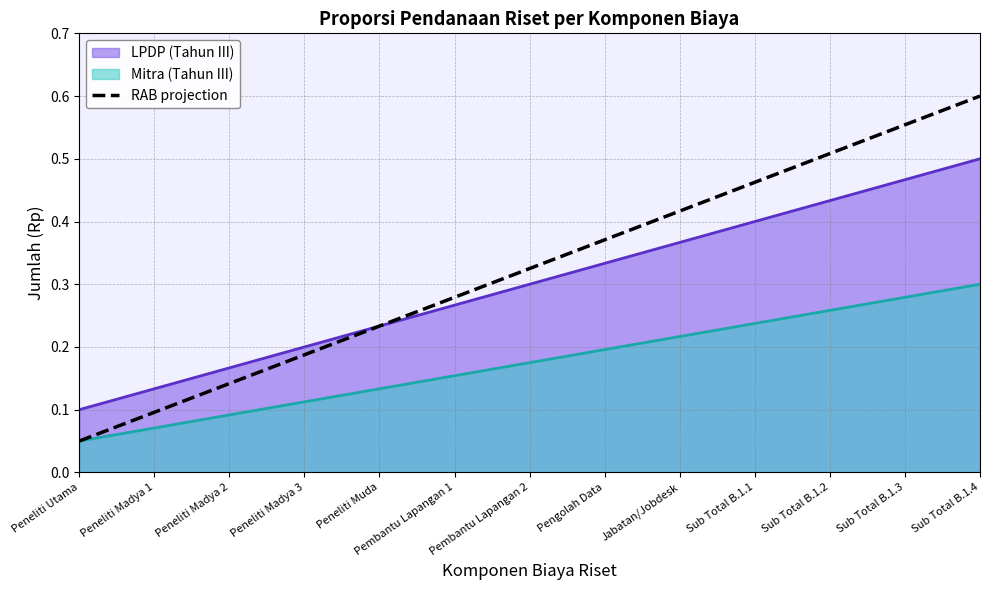

What is the difference between the maximum and minimum values?

0.5